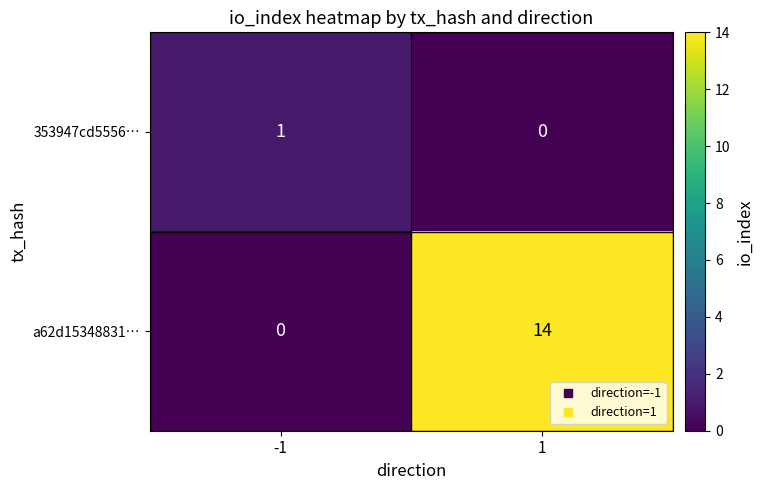

What is the total value across all series at -1?

1